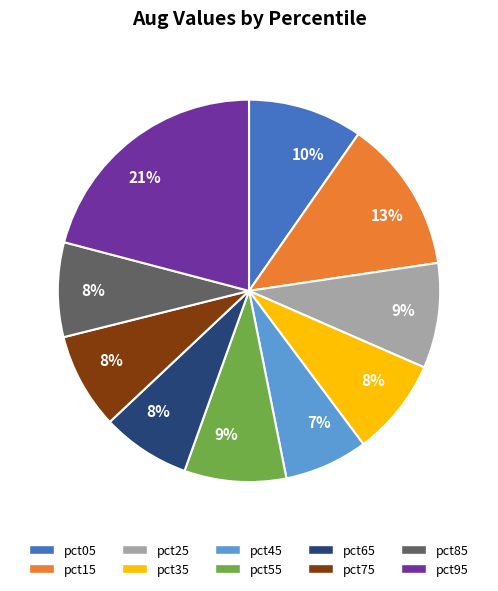

To the nearest percent, what is the difference between the largest and smallest slice percentages?

14%